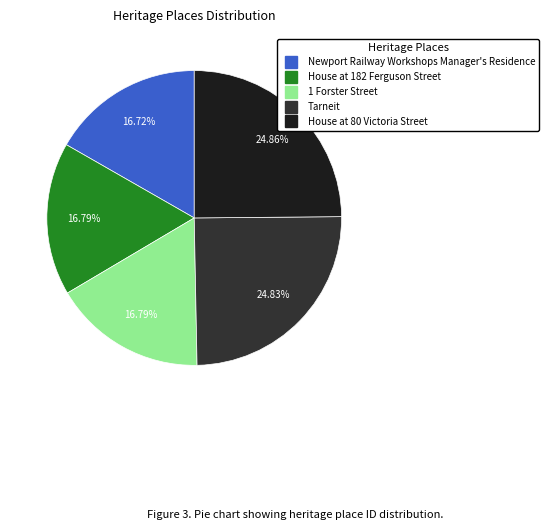

Combined, do Newport Railway Workshops Manager's Residence and 1 Forster Street account for over 50%?

No